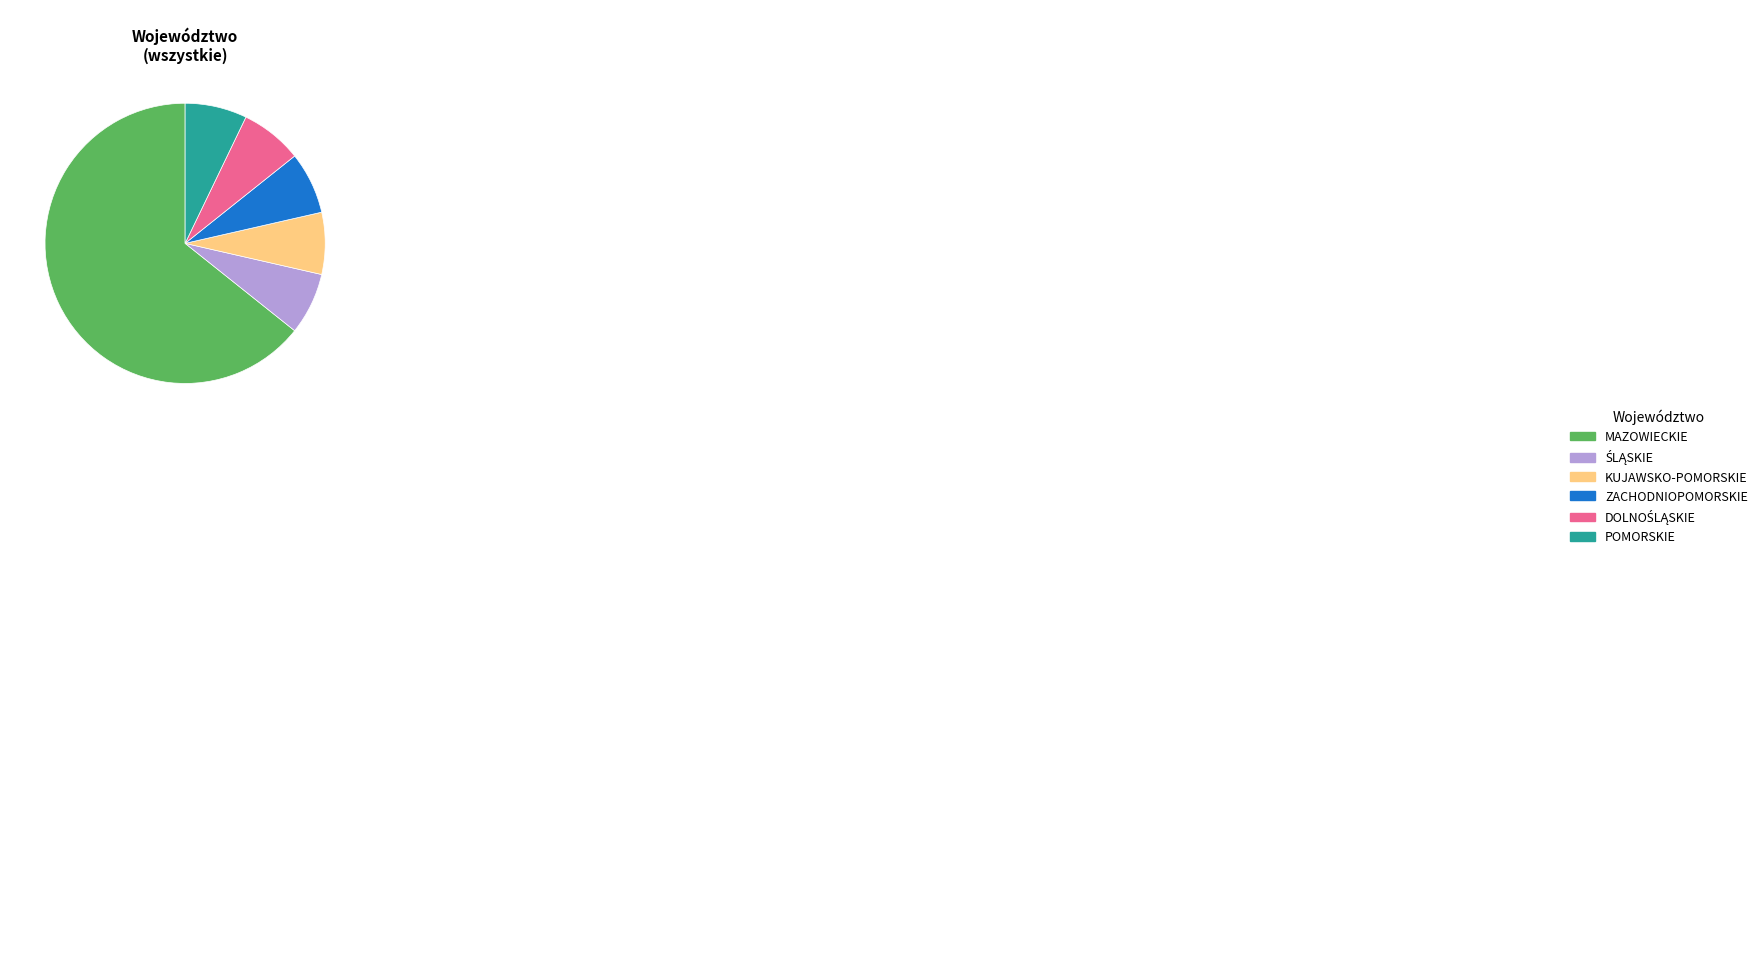

Count the number of slices in the pie.

6